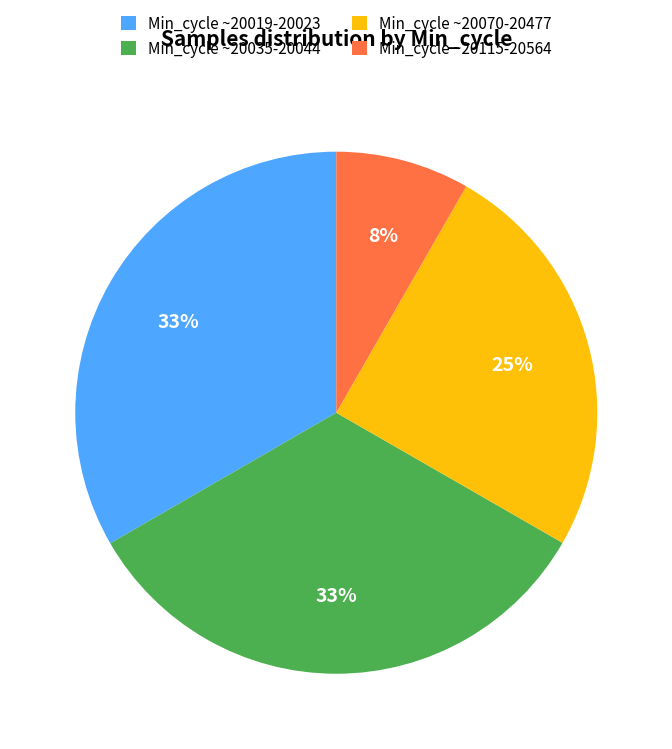

To the nearest percent, what is the average slice percentage?

25%